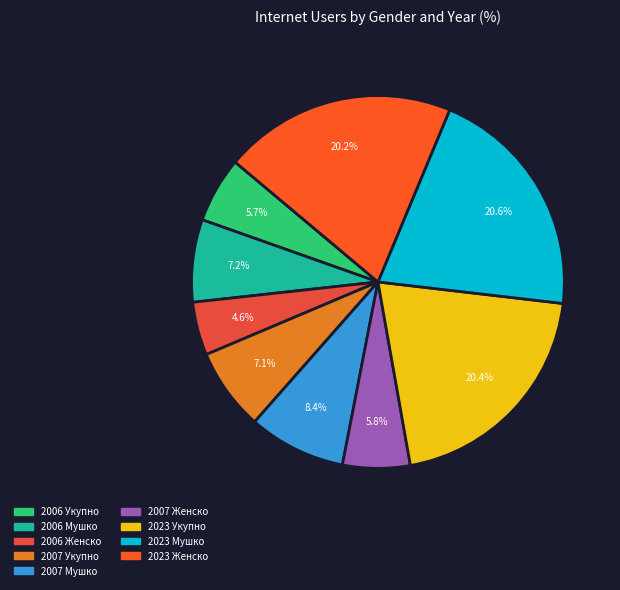

Does 2007 Женско represent more than half of the total?

No